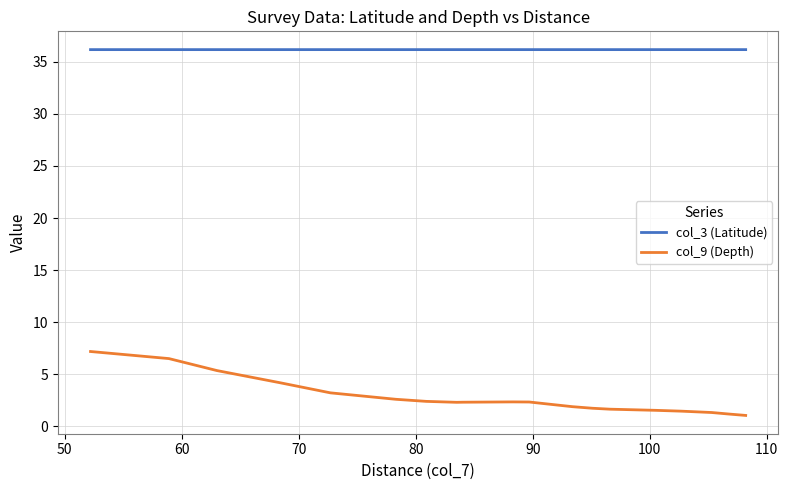

How many col_3 (Latitude) values are between 36 and 37?

20